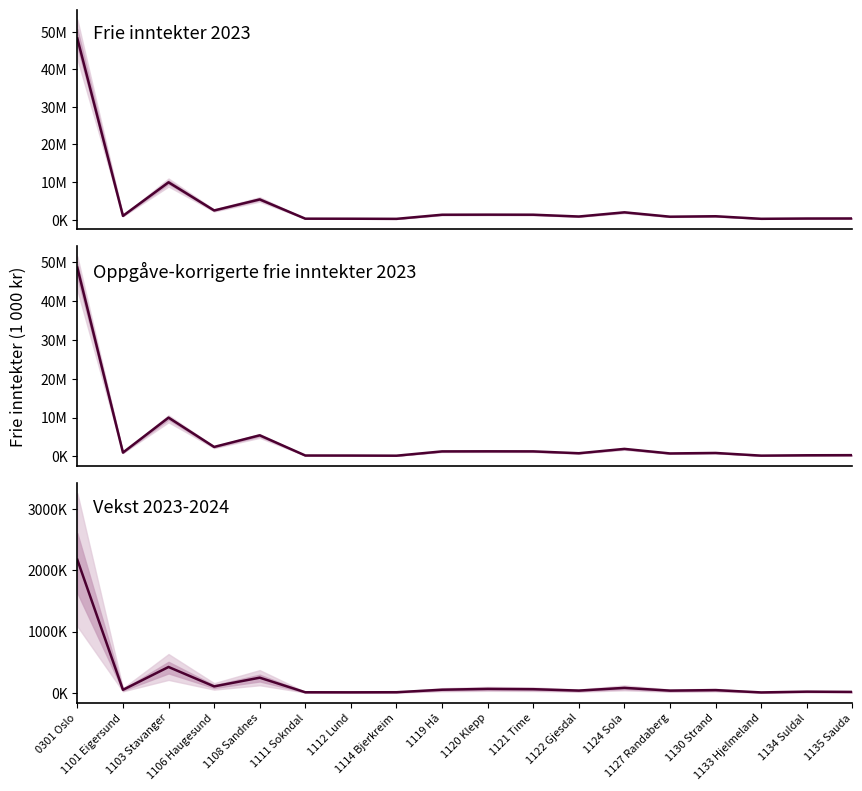

Reading left to right, list all the values displayed in this chart.

Anslag på frie inntekter 2023: 48155918	999960	9918203	2438964	5369049	253557	240297	206095	1301769	1322141	1305951	826280	1939206	777406	897326	218778	294023	309350
Anslag på oppgåve-korrigerte frie inntekter 2023: 48497641	1009845	9992047	2458615	5444339	257159	244299	207794	1312453	1332891	1316364	837278	1953899	783477	906693	220685	312549	344156
Anslag på oppgåve-korrigert vekst 2023-2024: 2169884	49387	421765	105222	247256	9507	8636	10177	50963	64660	59495	36755	81106	36305	44645	6941	19495	15237